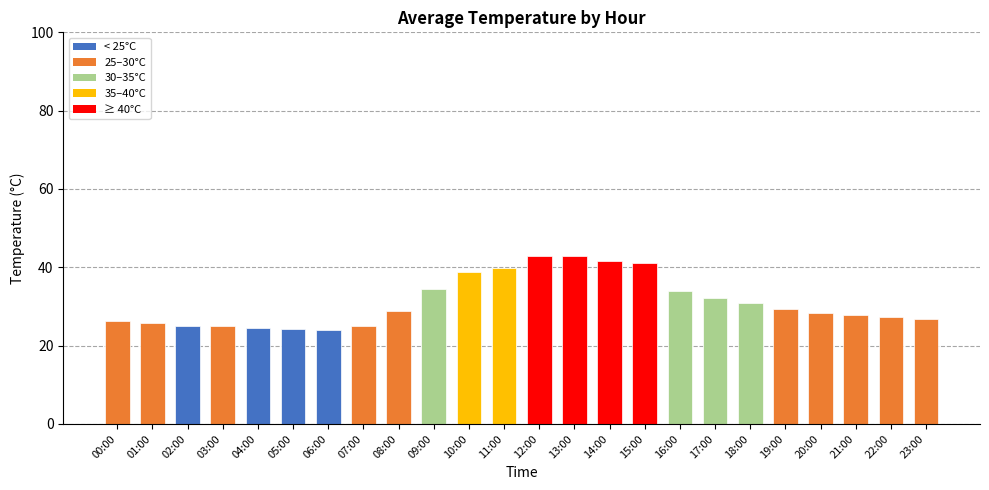

What is the average value?

31.1